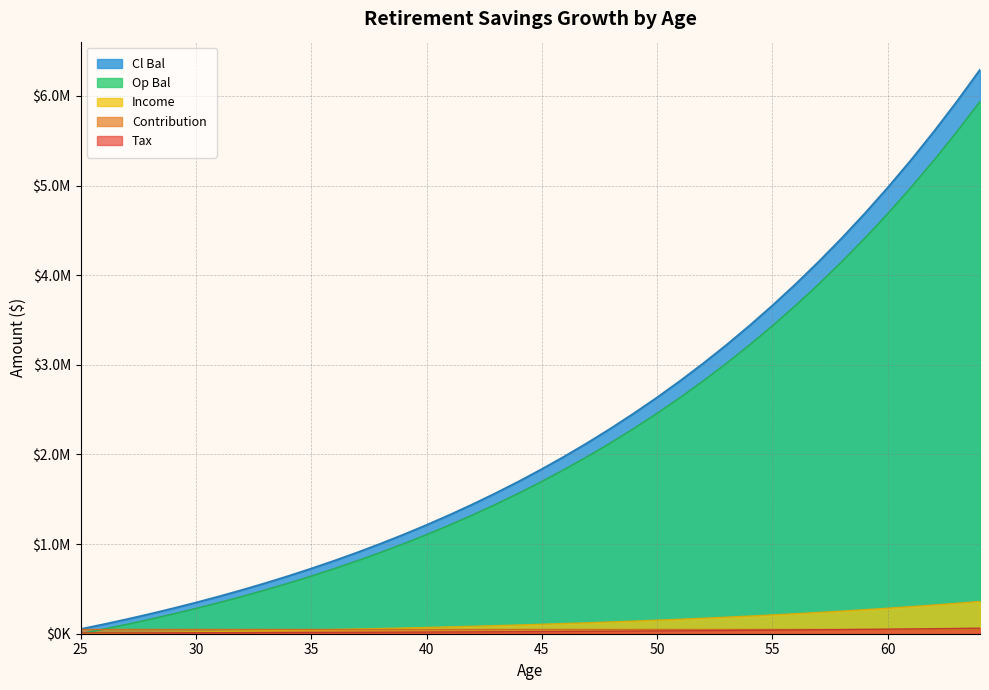

True or false: Income has more than 2 interior local peaks.

False